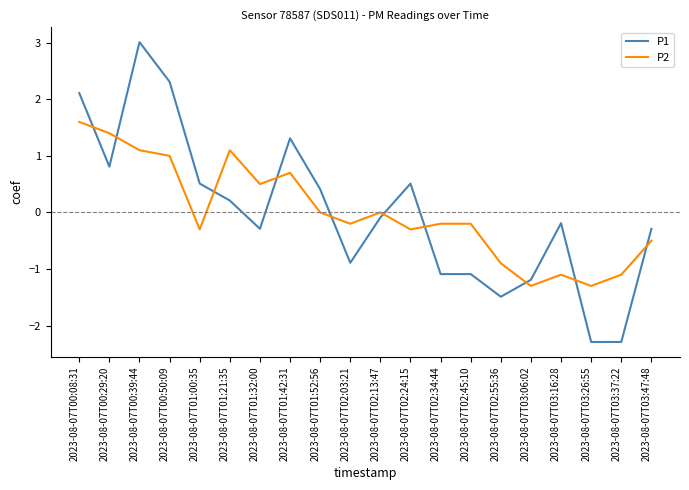

Between which two adjacent categories do P2 and P1 first intersect?

2023-08-07T00:08:31 and 2023-08-07T00:29:20